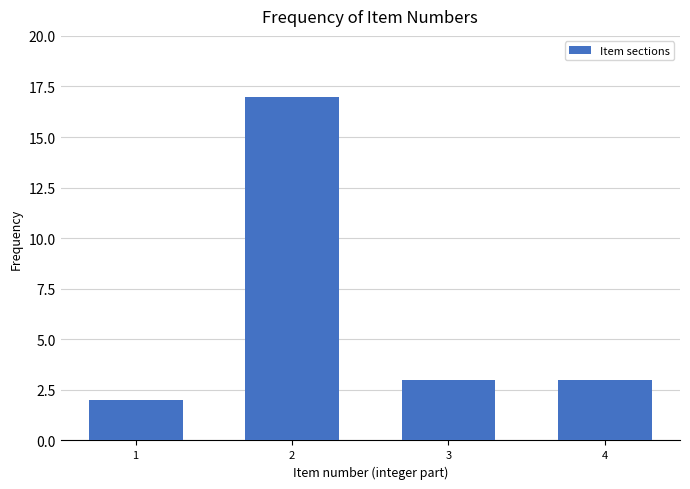

Reading right to left, what are all the values shown in this chart?

4=3	3=3	2=17	1=2